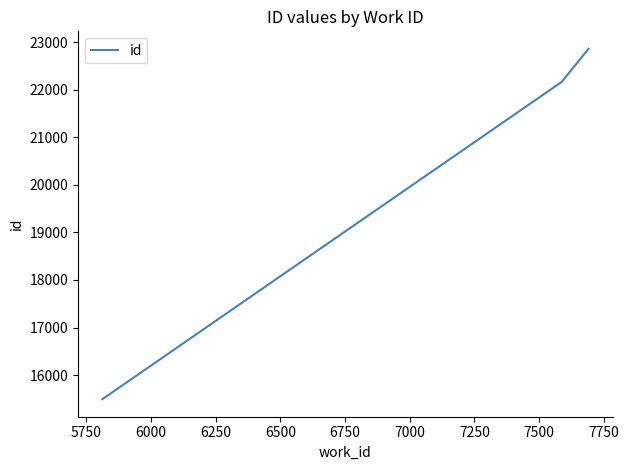

What is the difference between the maximum and minimum values?

7368